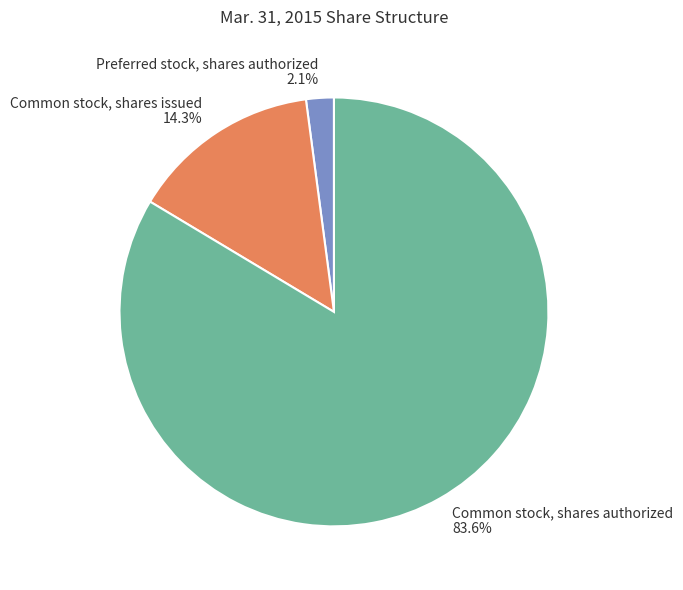

Is the sum of Preferred stock, shares authorized and Common stock, shares authorized greater than half?

Yes